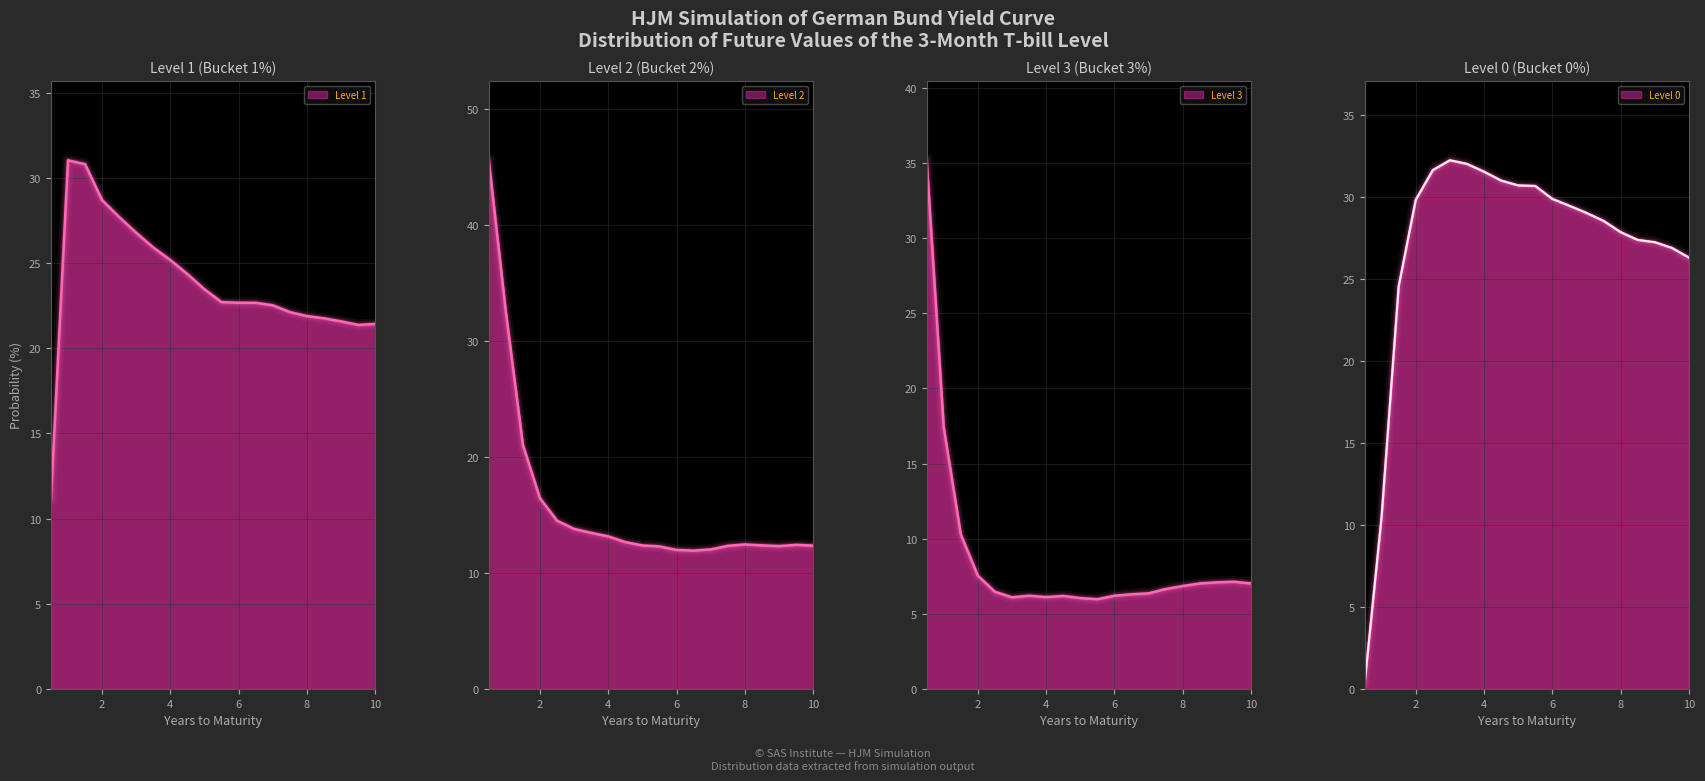

What is the difference between the Level 2 values at 4.5 and 10.0?

0.3